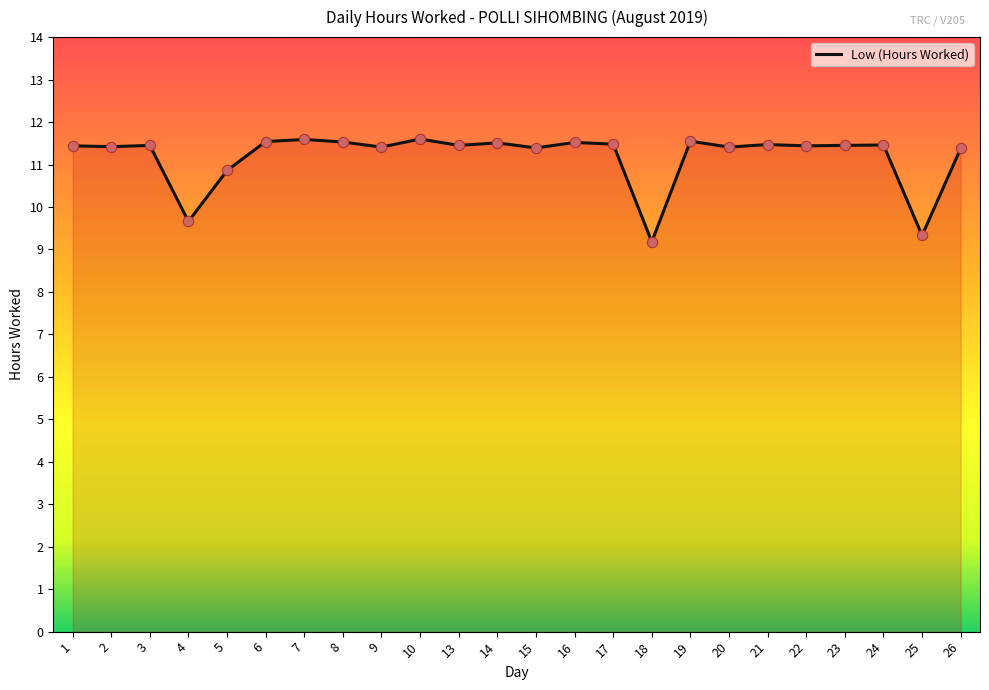

What is the ratio of the value at 9 to the value at 20?

1.0